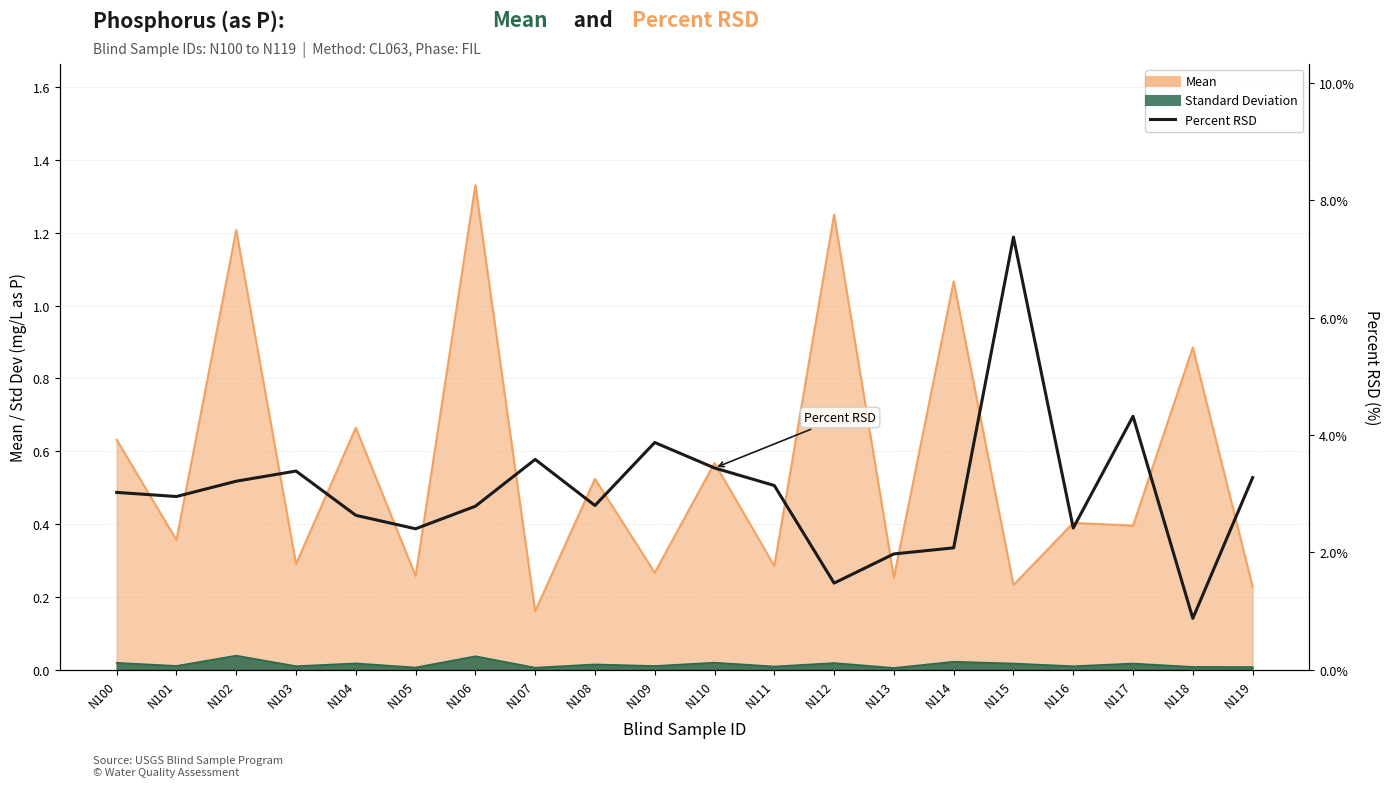

The chart shows a value of 3.3 at N119. True or false?

True